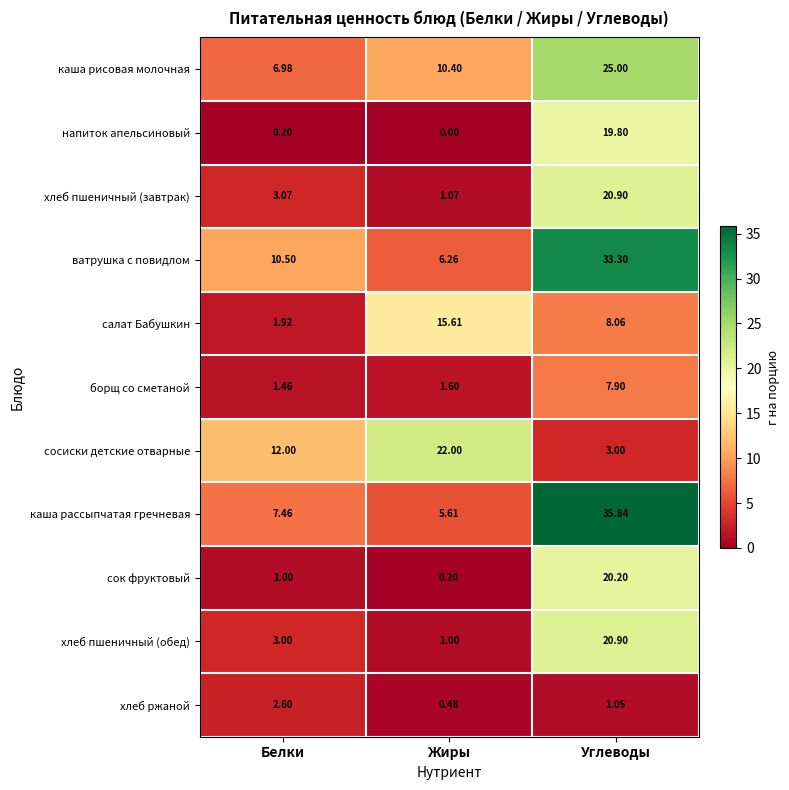

What is the maximum value shown in the chart?

35.8